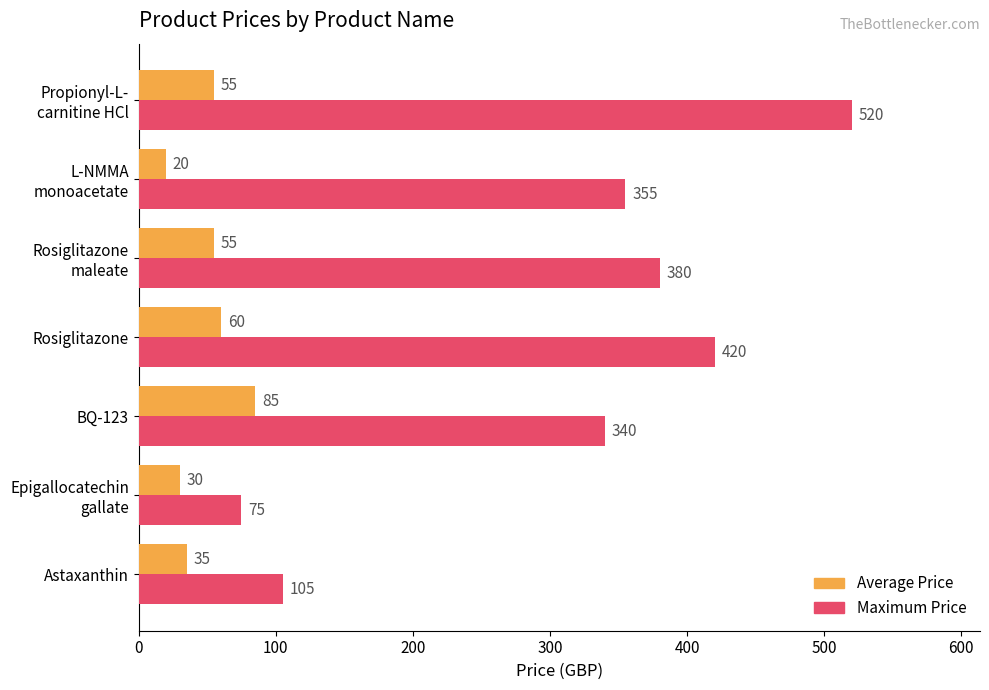

What are all the series names shown in the legend?

Average Price, Maximum Price